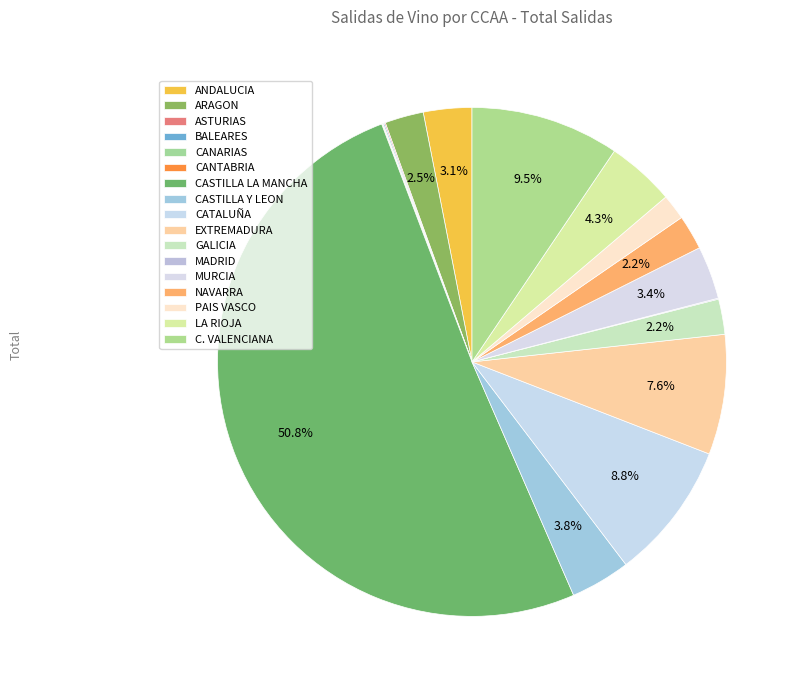

Which category has the smallest portion of the pie?

CANTABRIA